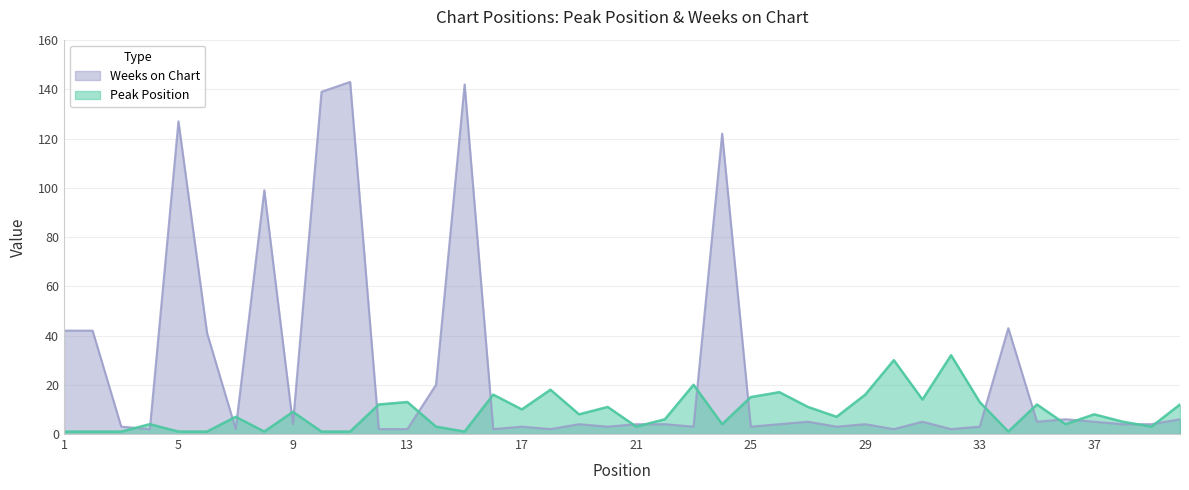

Reading left to right, what are all the values shown in this chart?

Peak Position: 1	1	1	4	1	1	7	1	9	1	1	12	13	3	1	16	10	18	8	11	3	6	20	4	15	17	11	7	16	30	14	32	13	1	12	4	8	5	3	12
Weeks on Chart: 42	42	3	2	127	41	2	99	4	139	143	2	2	20	142	2	3	2	4	3	4	4	3	122	3	4	5	3	4	2	5	2	3	43	5	6	5	4	4	6